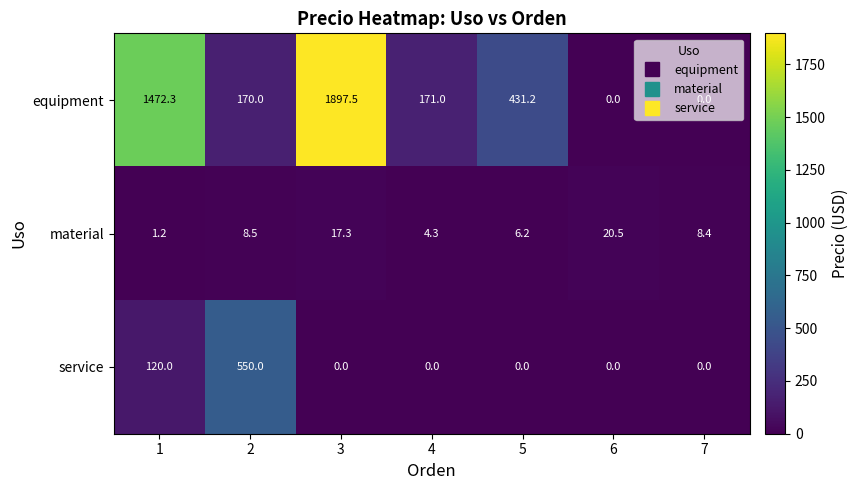

How many data points does each series have?

7